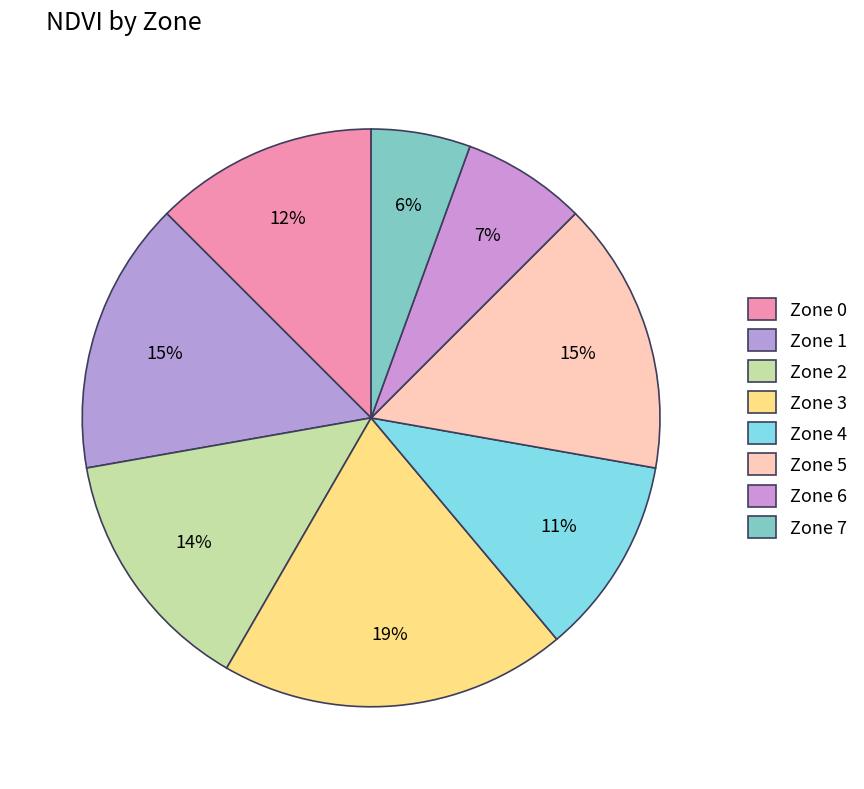

Is there a majority slice in this chart?

No